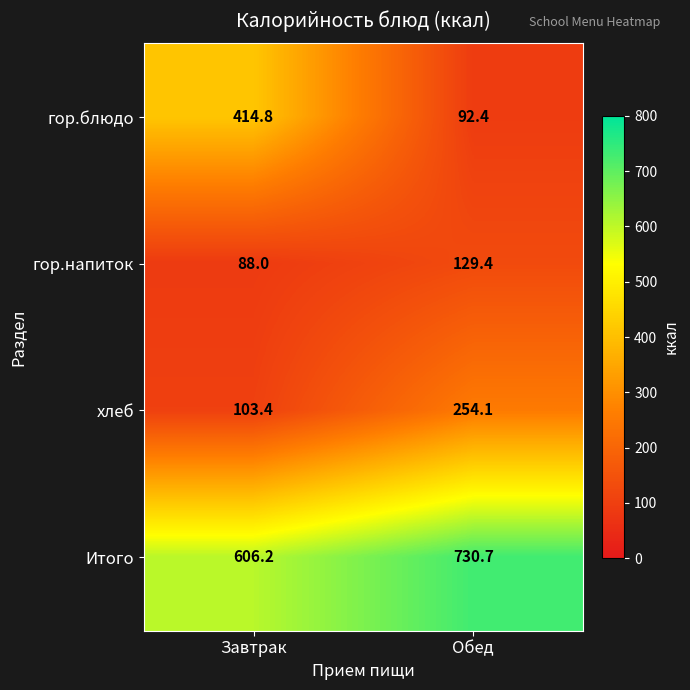

Which category has the highest value across all series?

Обед